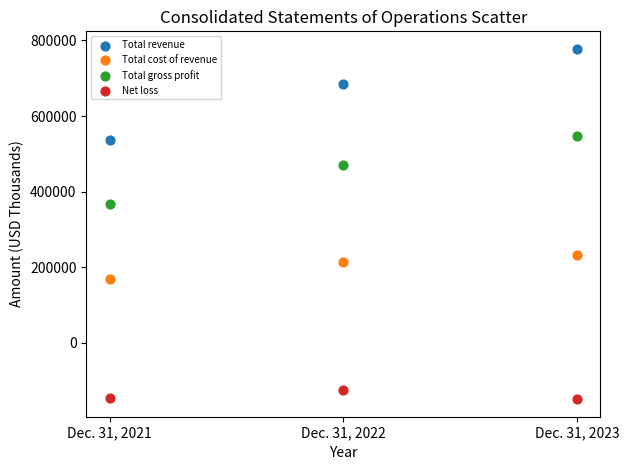

Which series contains the lowest Y value?

Net loss